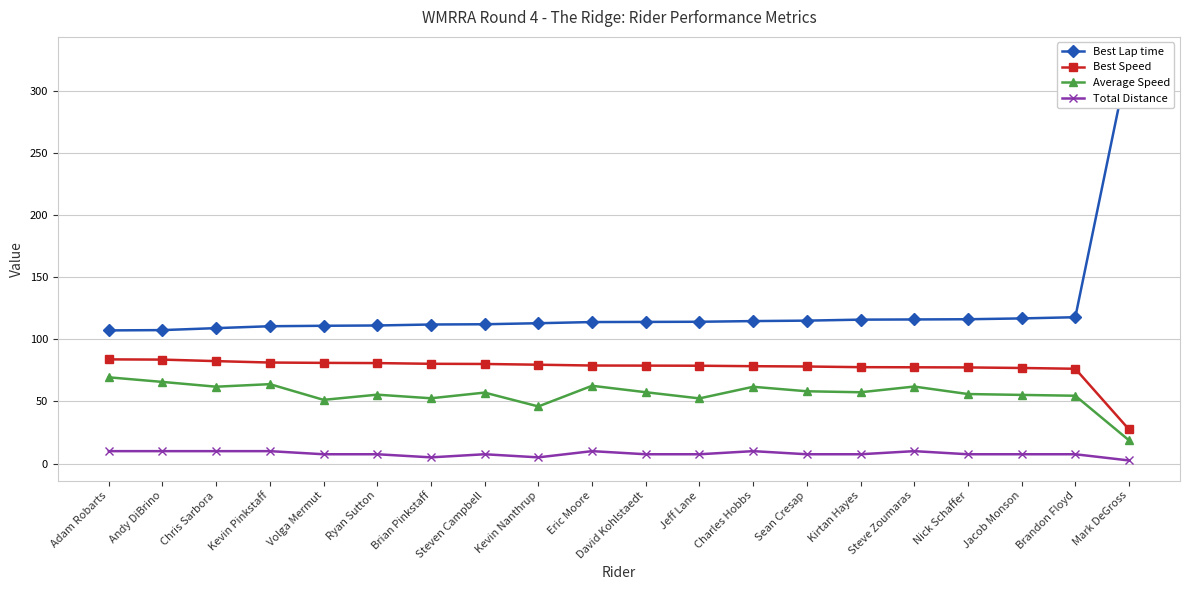

In Average Speed, how many points are higher than both neighbors (excluding endpoints)?

6